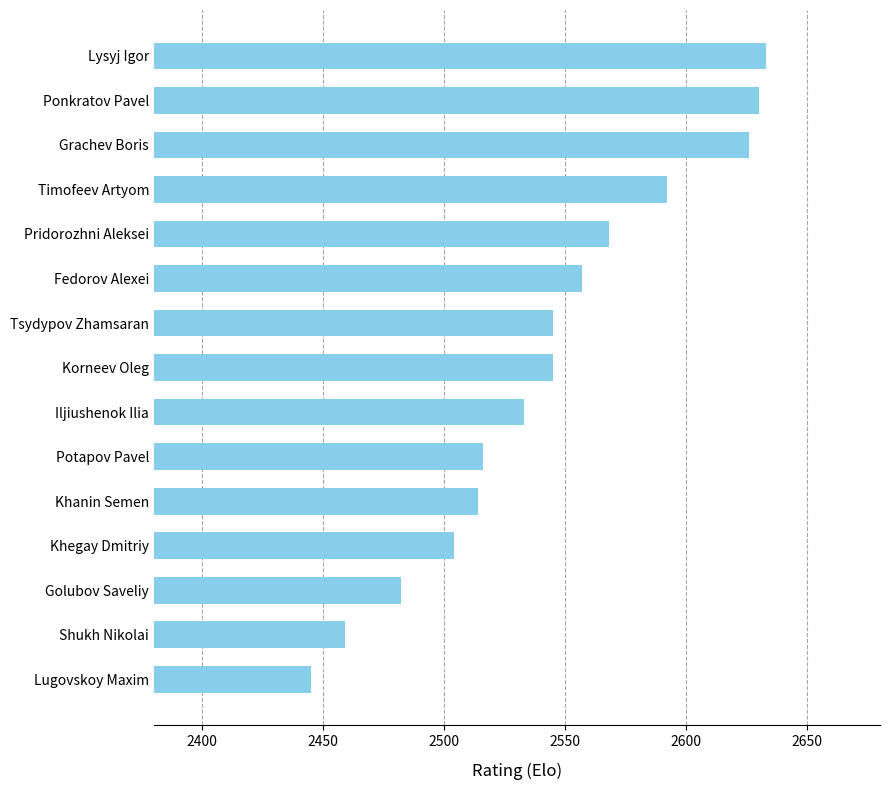

How many bars are there in total?

15